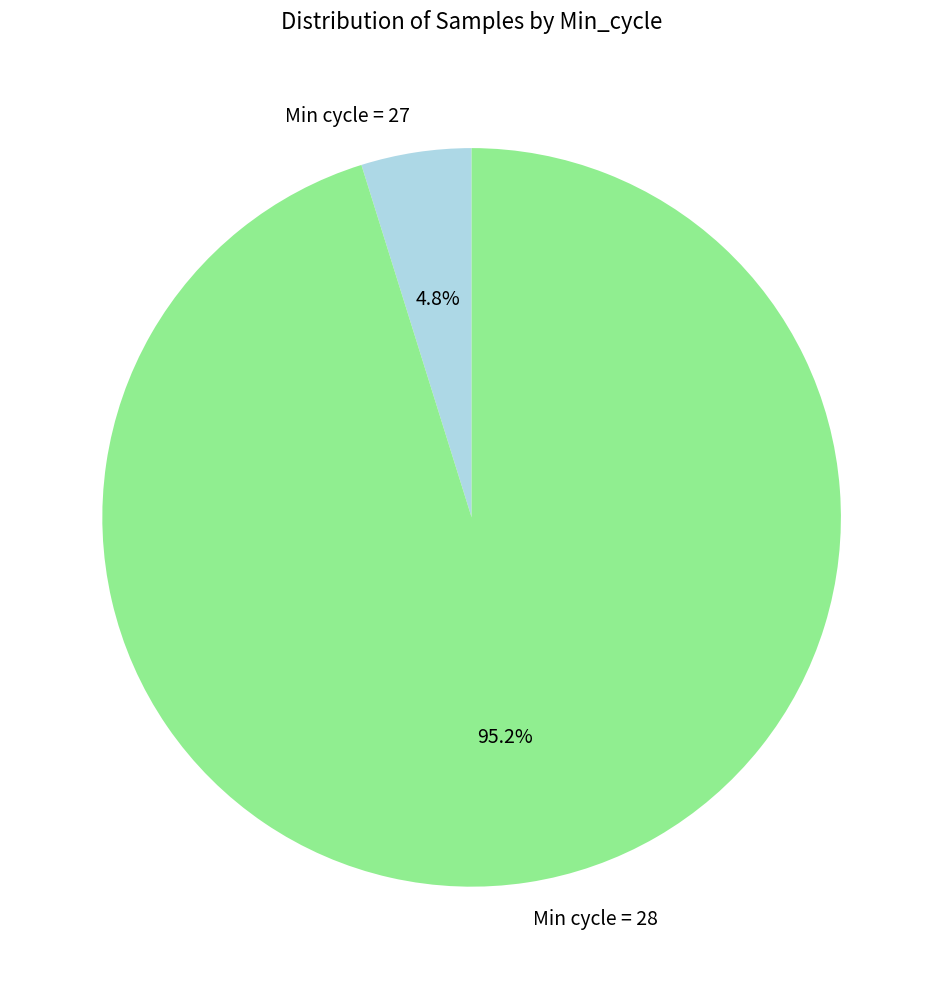

Count the number of slices in the pie.

2